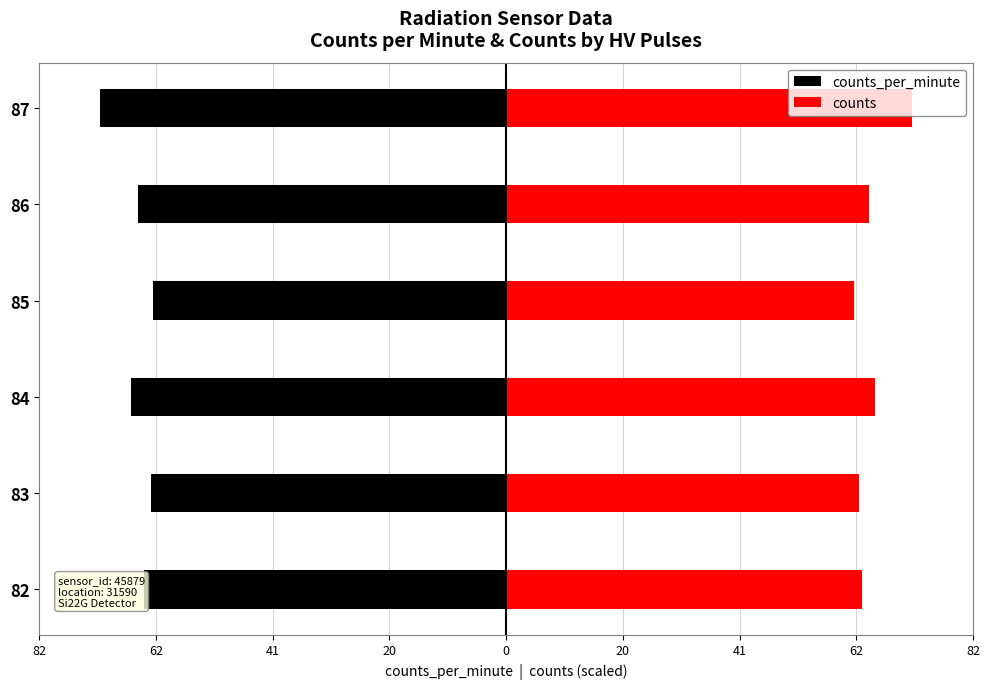

What is the difference between the maximum and second lowest values in the counts series?

9.4